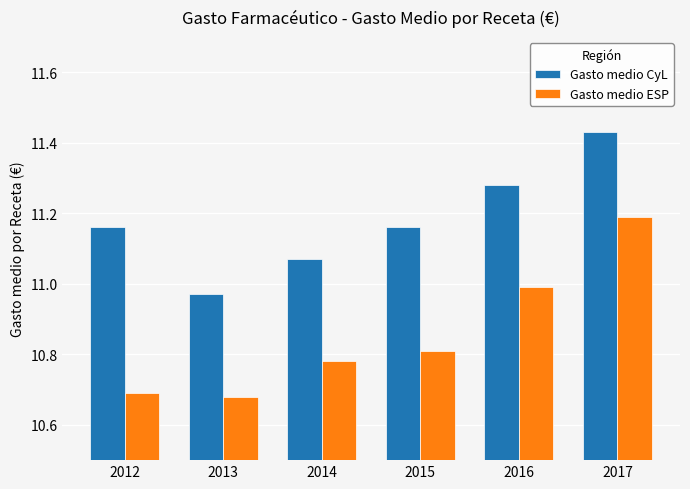

What is the sum of the Gasto medio ESP values at 2016 and 2017?

22.2